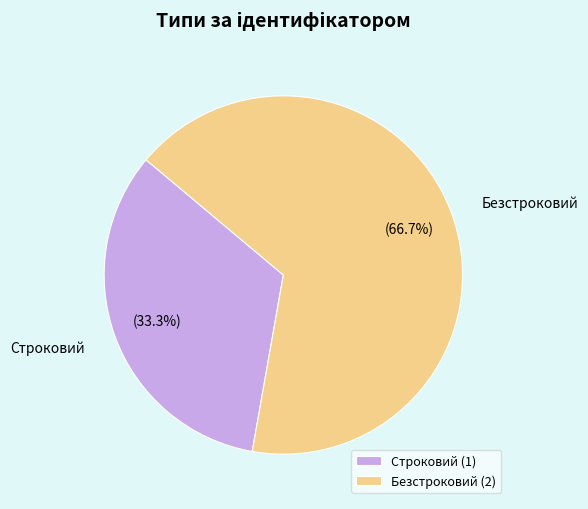

Is the sum of Строковий and Безстроковий greater than half?

Yes